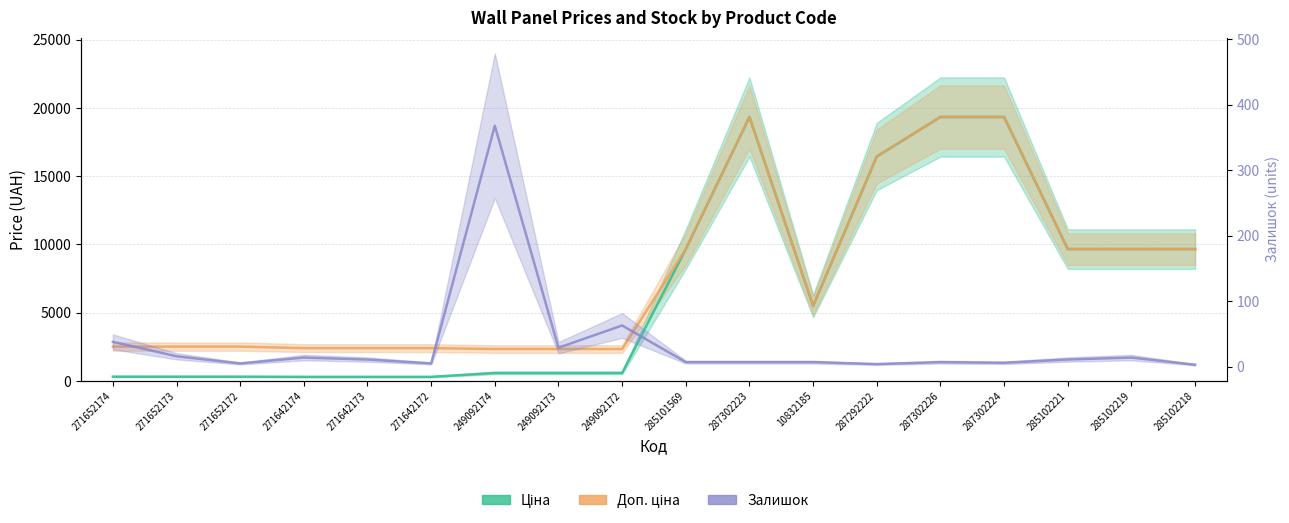

What is the minimum value shown in the chart?

3.0